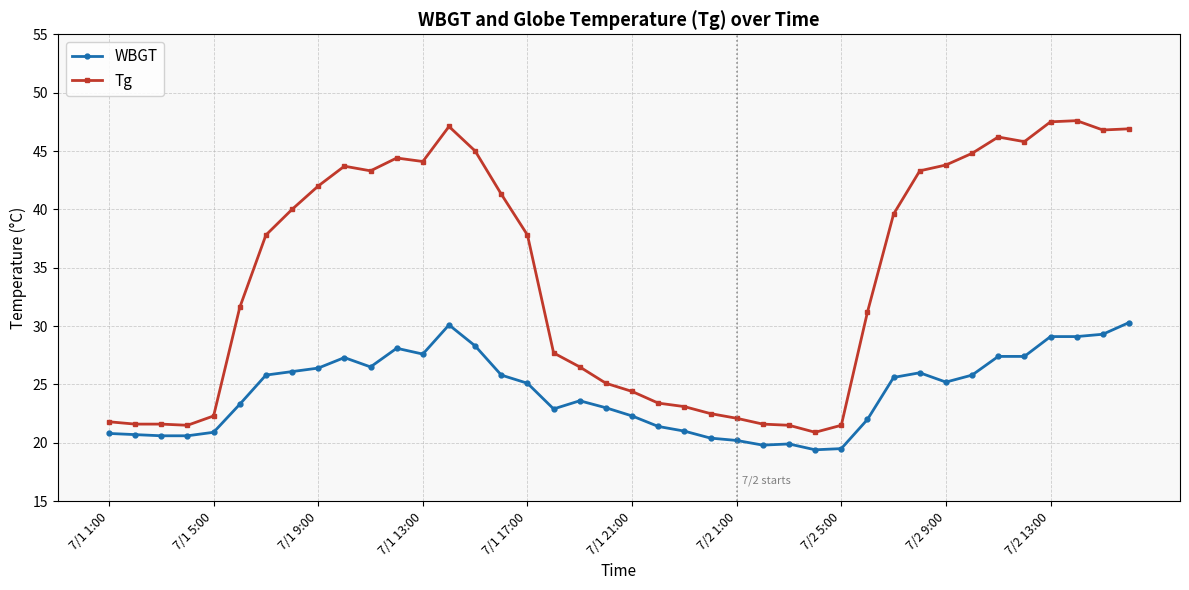

What is the difference between the maximum and second lowest values in the Tg series?

26.1